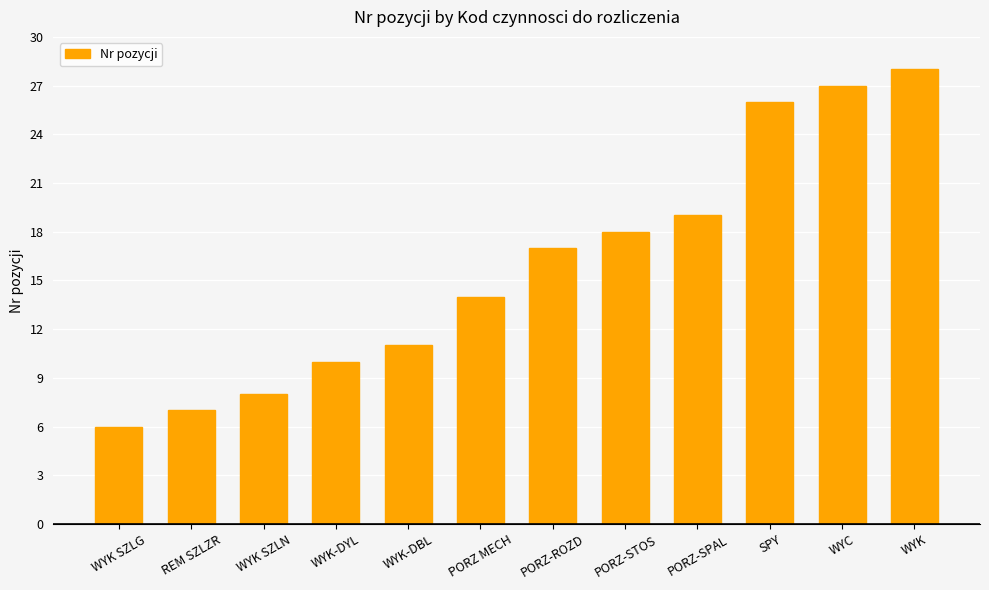

What is the value of the 12th bar from the left?

28